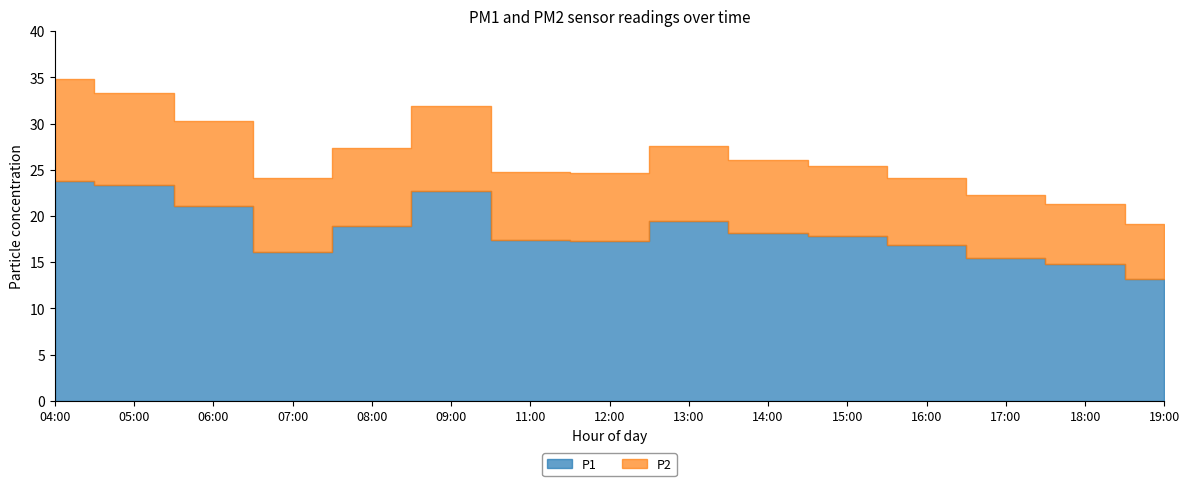

What is the lowest value of the P1 series?

13.2